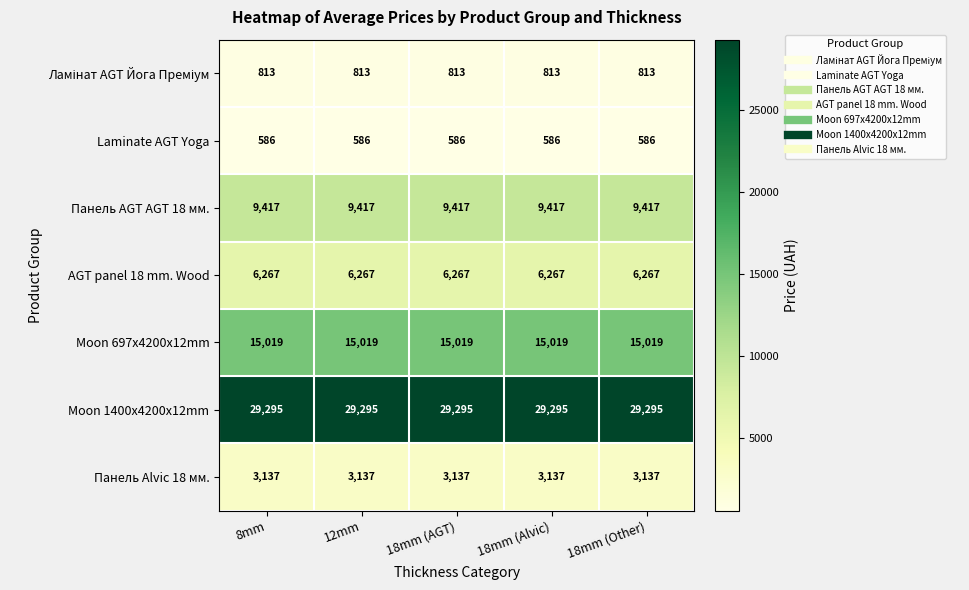

What is the spread (max minus min) of values at 8mm?

28709